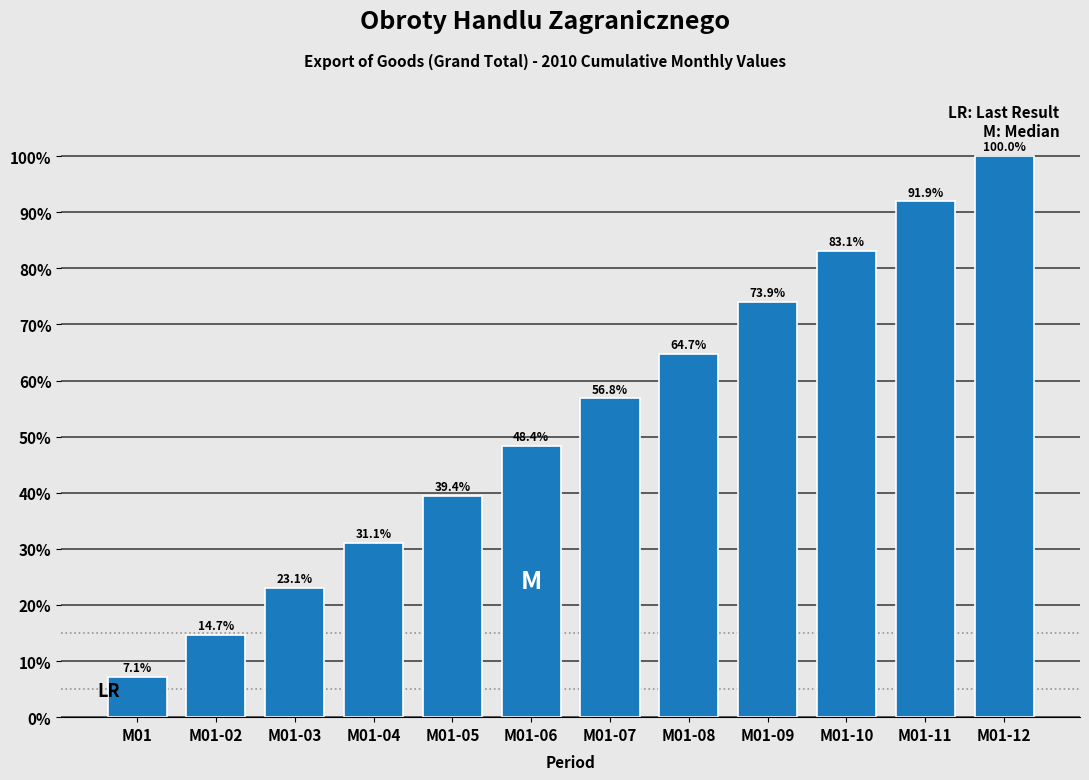

Reading left to right, list all the values displayed in this chart.

M01=7.1	M01-02=14.7	M01-03=23.1	M01-04=31.1	M01-05=39.4	M01-06=48.4	M01-07=56.8	M01-08=64.7	M01-09=73.9	M01-10=83.1	M01-11=91.9	M01-12=100.0